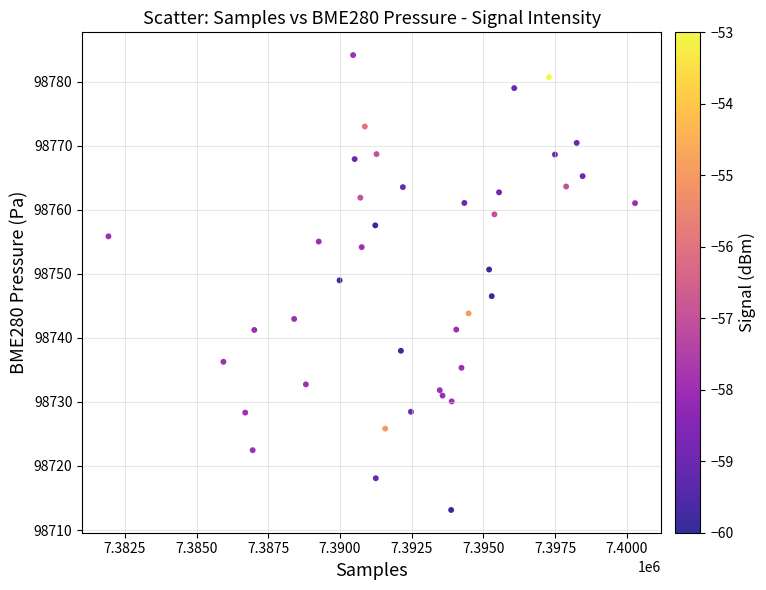

What is the range of X values (max minus min)?

18359.0